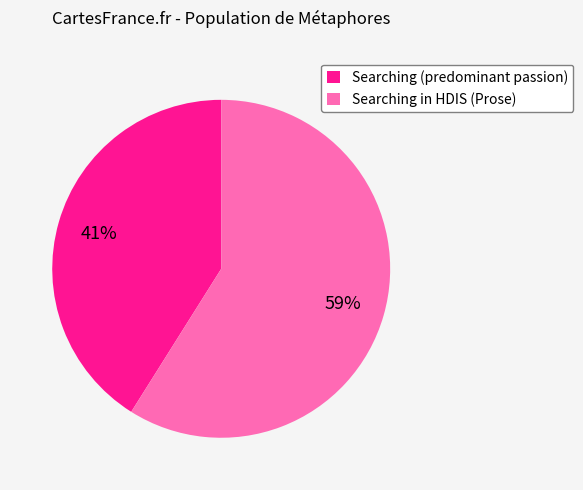

Is there a majority slice in this chart?

Yes